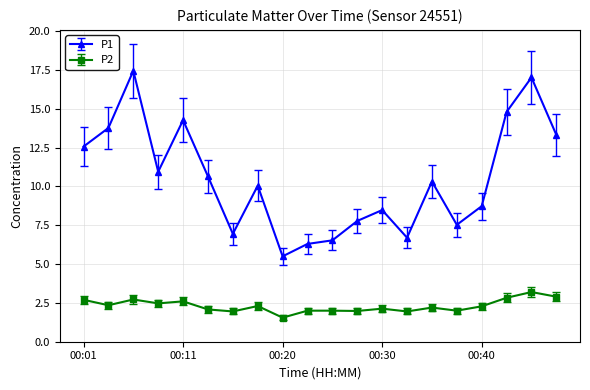

Which series has the largest total across all categories?

P1